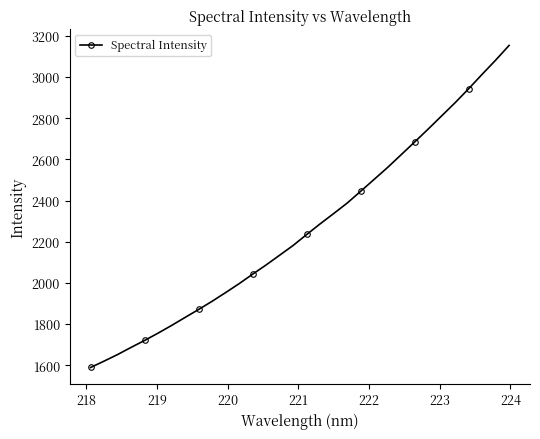

What is the greatest value displayed?

3153.9